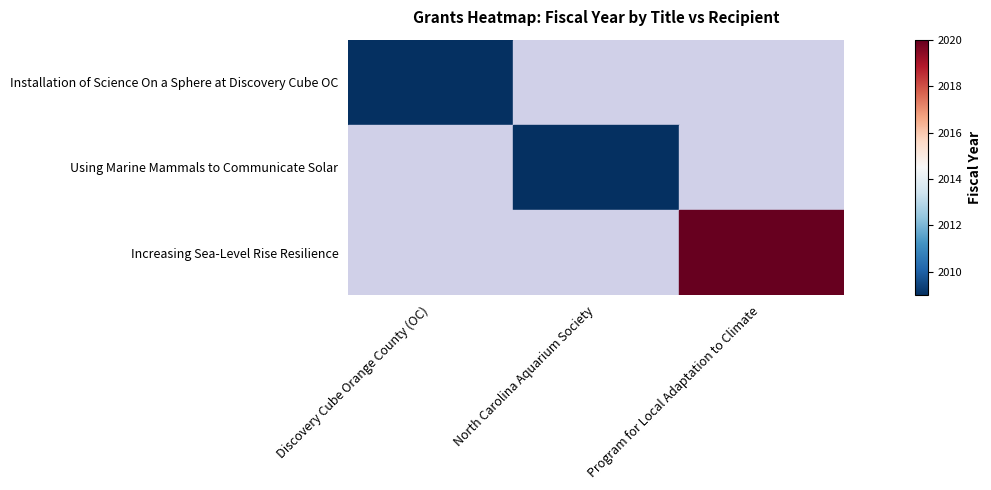

Rank the categories by Installation of Science On a Sphere at Discovery Cube OC value from lowest to highest.

Discovery Cube Orange County (OC), North Carolina Aquarium Society, Program for Local Adaptation to Climate